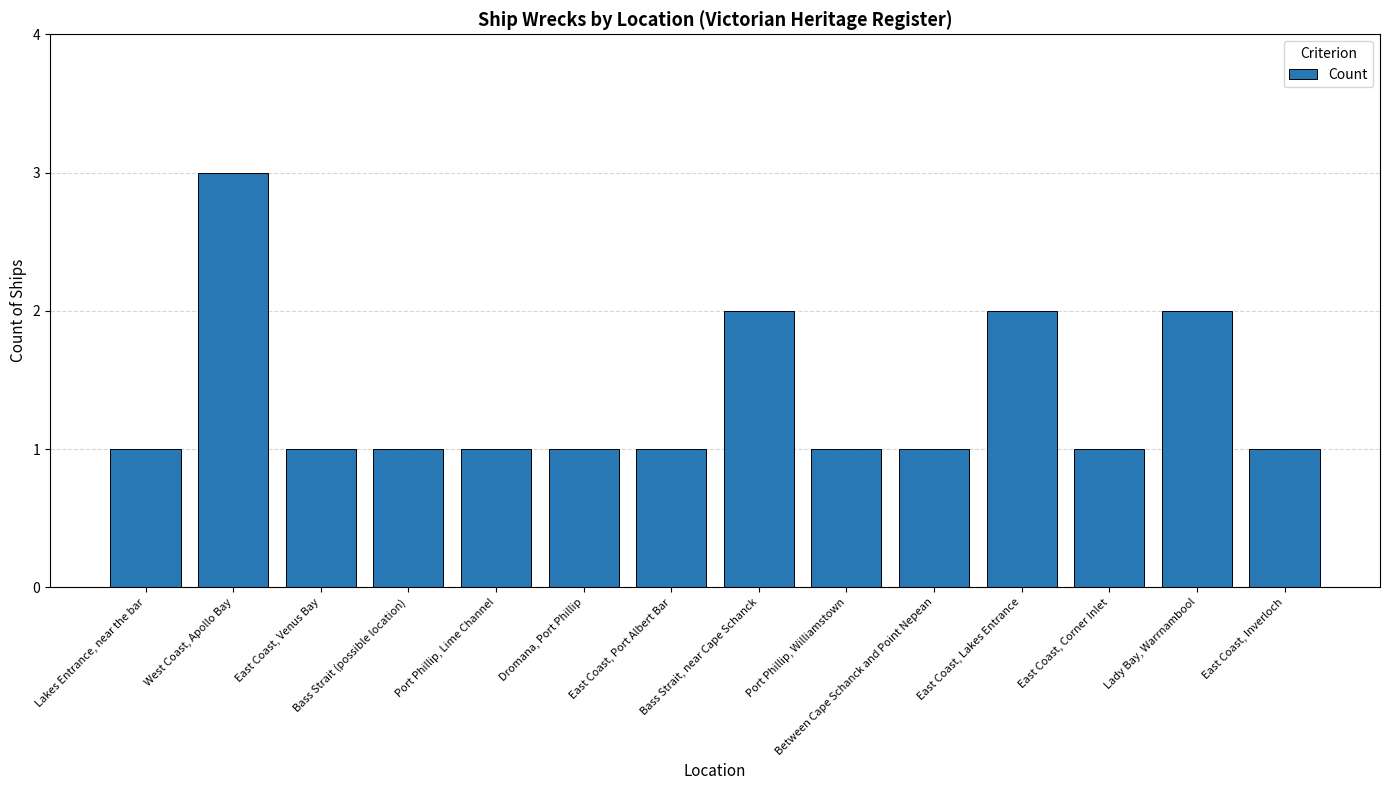

Approximately how many times larger is the value at East Coast, Port Albert Bar compared to Port Phillip, Lime Channel?

1.0